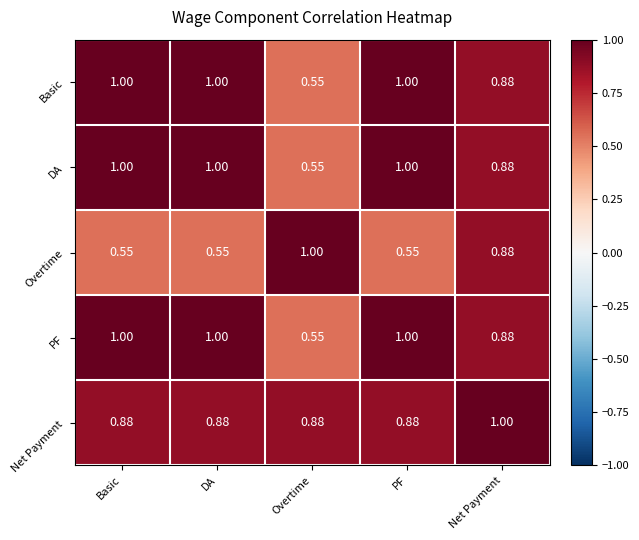

Is the value of DA at PF greater than the value of Overtime at PF?

Yes